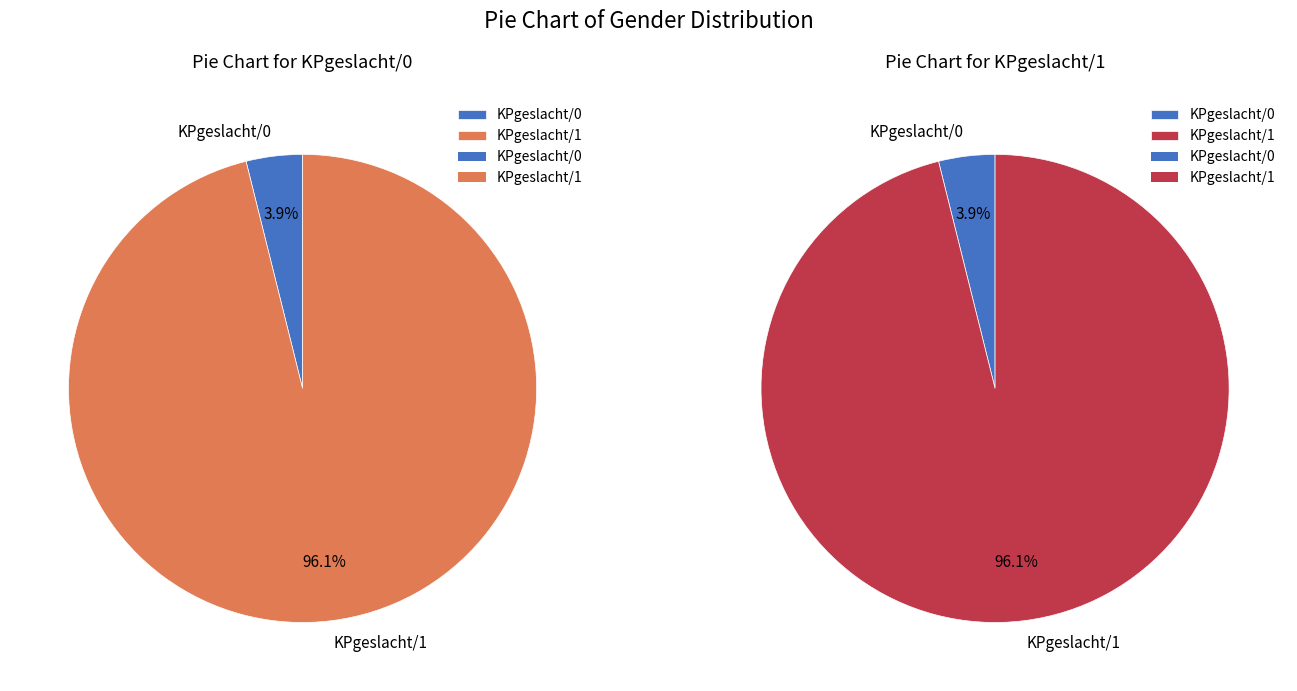

Which category has the smallest portion of the pie?

KPgeslacht/0